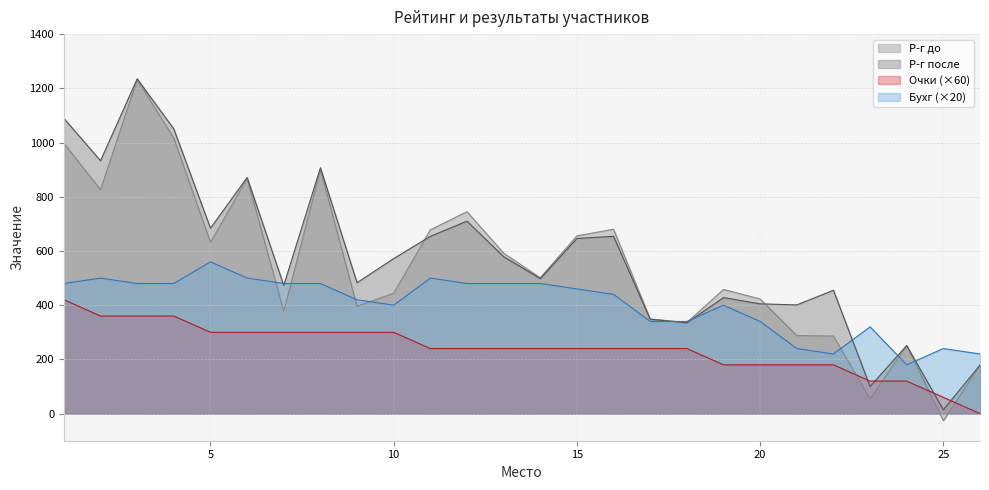

What is the value of the Р-г после point at the 16th from the left?

654